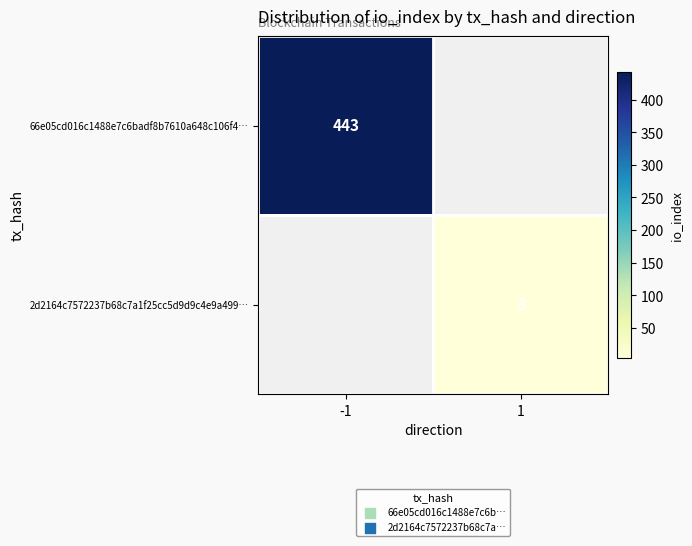

Is it true that 2d2164c7572237b68c7a1f25cc5d9d9c4e9a499… equals 1 at 1?

False